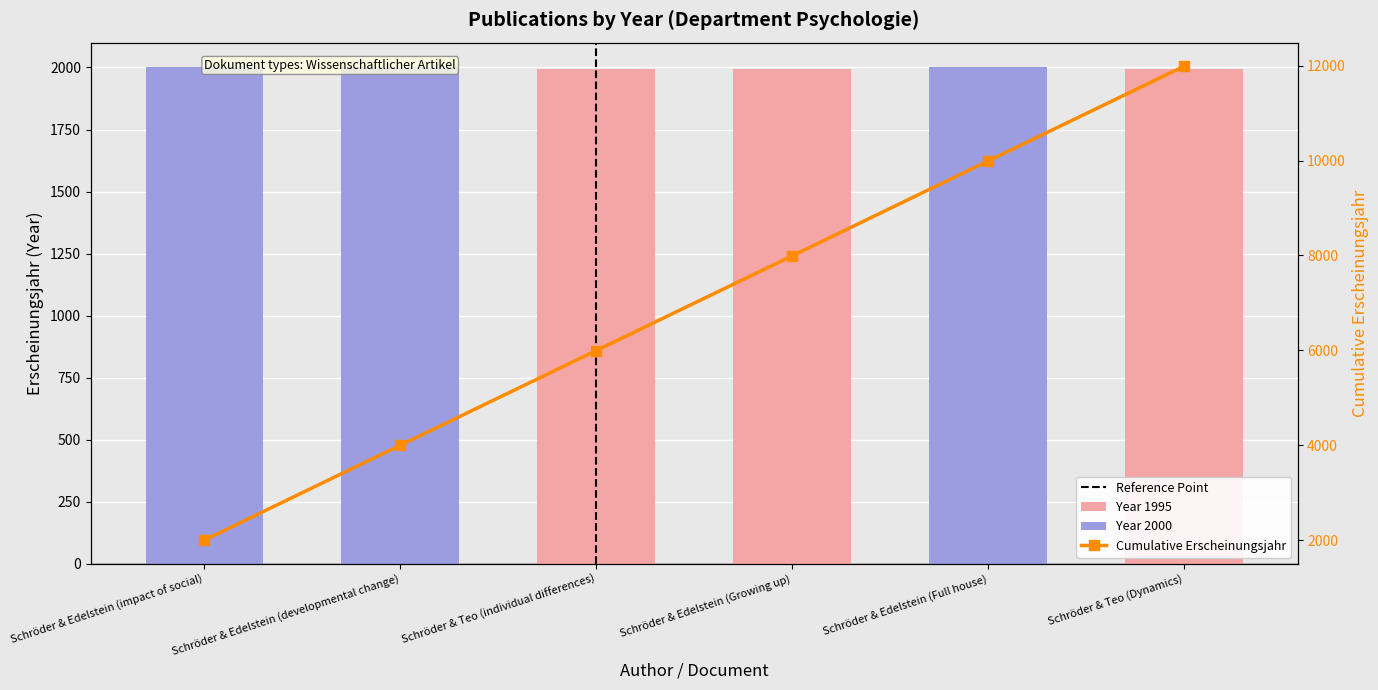

How many values are below 2000?

3